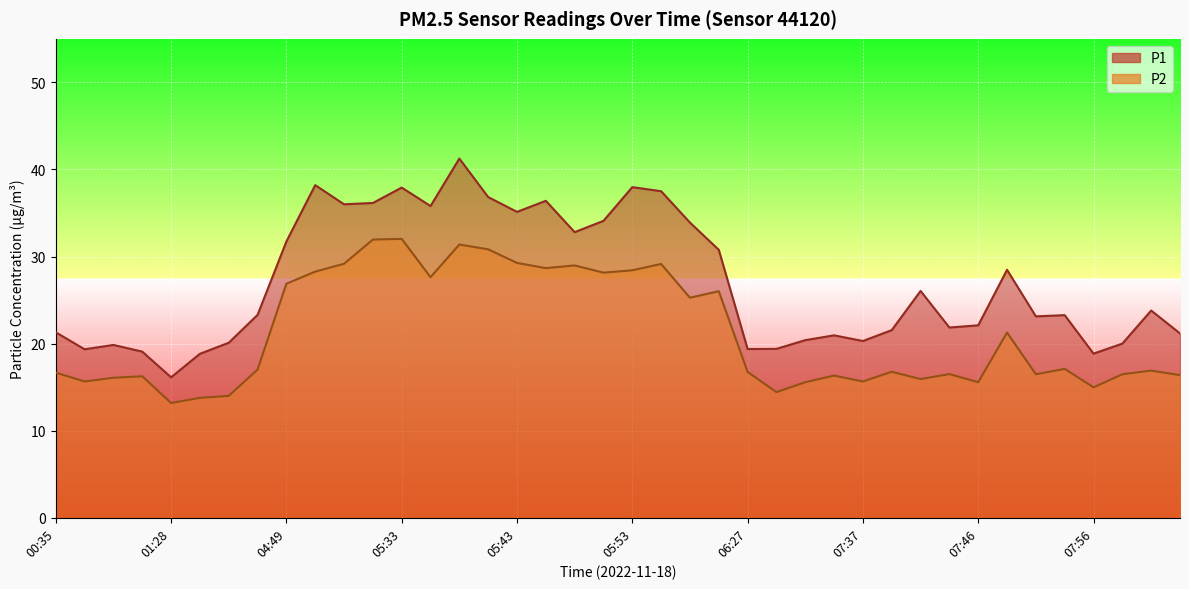

Reading right to left, transcribe all the data shown in this chart.

P1: 21.2	23.8	20.0	18.9	23.3	23.1	28.5	22.1	21.9	26.1	21.6	20.3	20.9	20.4	19.4	19.4	30.8	33.9	37.5	38.0	34.1	32.8	36.4	35.1	36.8	41.2	35.8	37.9	36.1	36.0	38.2	31.7	23.3	20.1	18.8	16.1	19.1	19.9	19.4	21.3
P2: 16.4	16.9	16.5	15.0	17.1	16.5	21.3	15.6	16.5	15.9	16.8	15.7	16.3	15.6	14.4	16.8	26.0	25.3	29.1	28.4	28.1	29.0	28.7	29.3	30.8	31.4	27.6	32.0	31.9	29.2	28.3	26.9	17.0	14.0	13.8	13.2	16.2	16.1	15.7	16.7